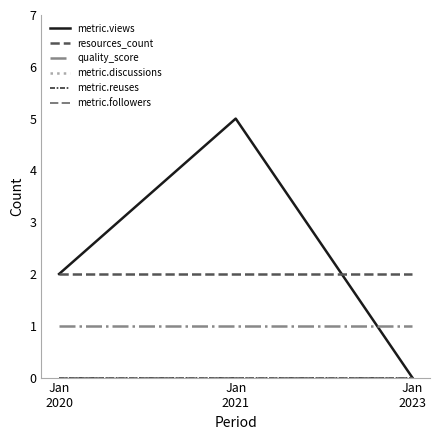

At Jan
2021, list the series in order from smallest to largest.

metric.discussions, metric.reuses, metric.followers, quality_score, resources_count, metric.views